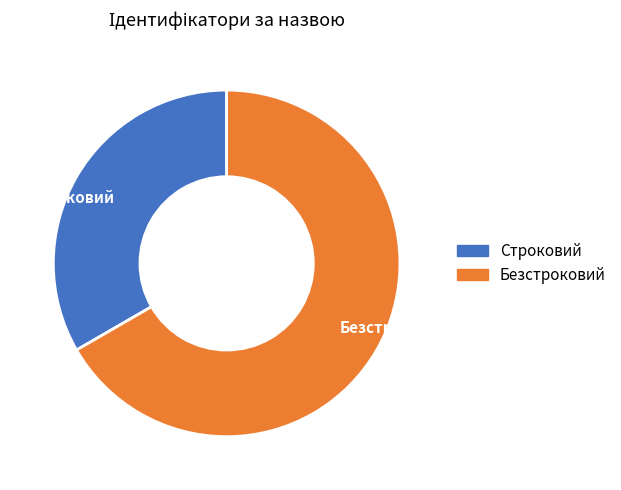

Which slice represents more than half of the pie?

Безстроковий